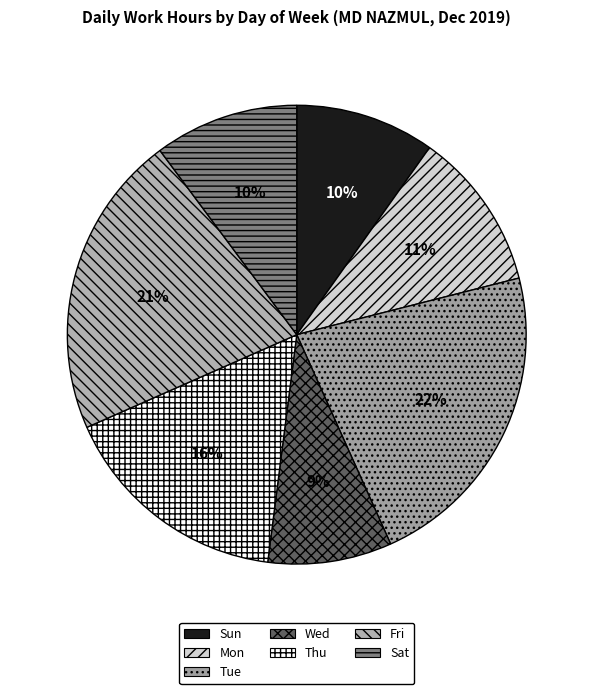

Count the number of slices in the pie.

7